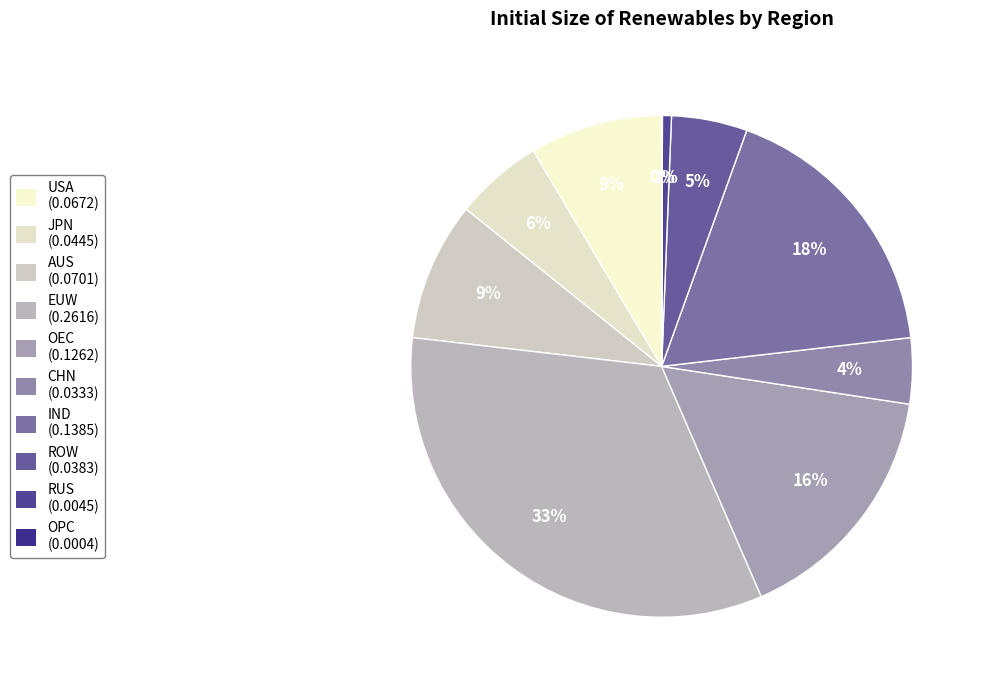

To the nearest percent, what is the average slice percentage?

10%